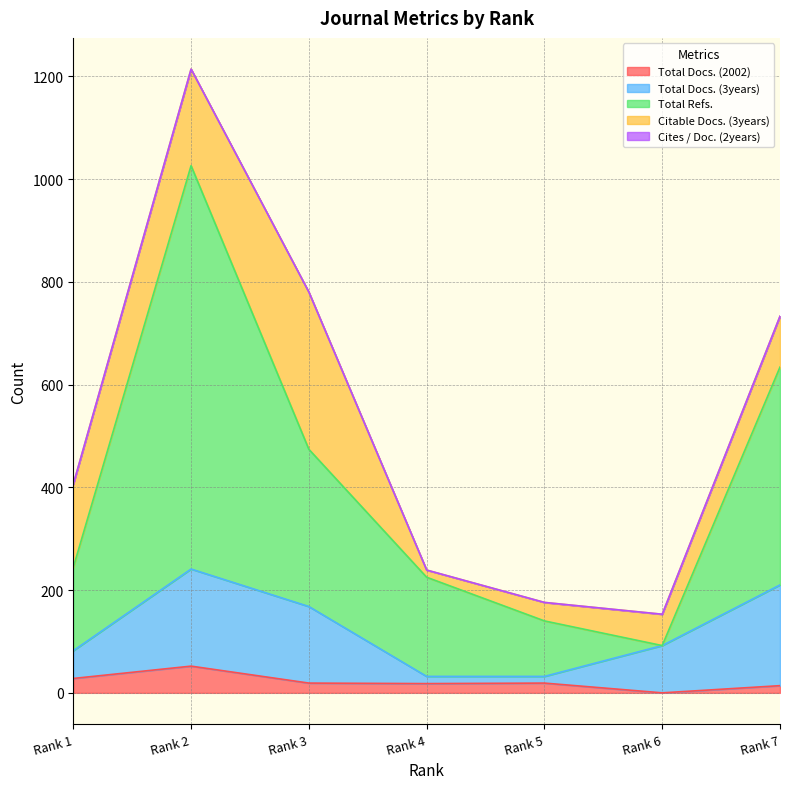

What is the maximum value for Total Docs. (2002)?

52